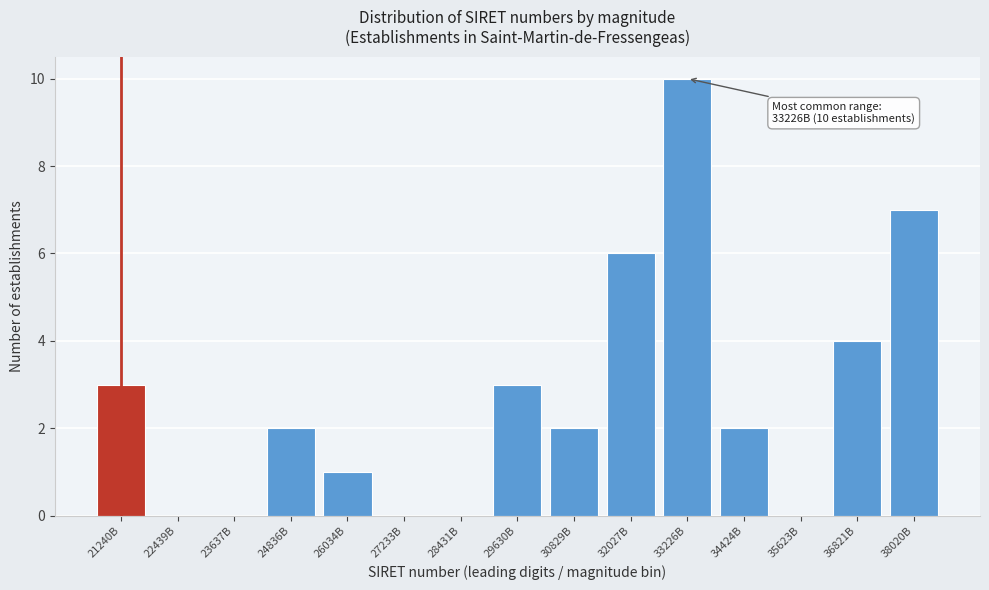

Reading left to right, transcribe all the data shown in this chart.

21240B=3	22439B=0	23637B=0	24836B=2	26034B=1	27233B=0	28431B=0	29630B=3	30829B=2	32027B=6	33226B=10	34424B=2	35623B=0	36821B=4	38020B=7